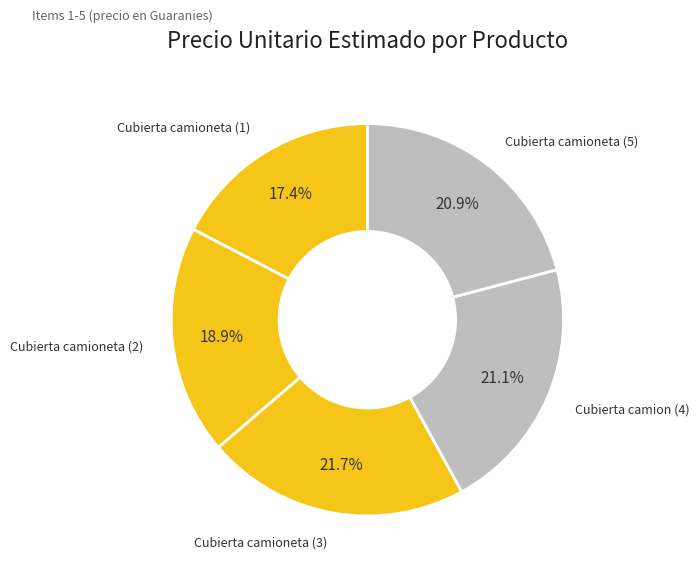

Is there a majority slice in this chart?

No